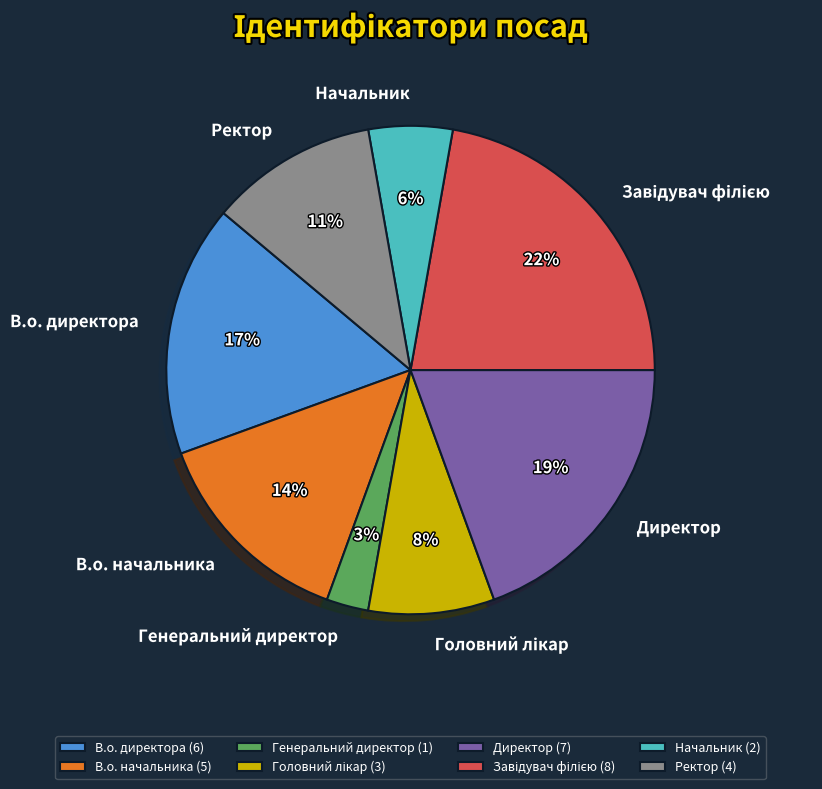

To the nearest percent, what is the average slice percentage?

12%